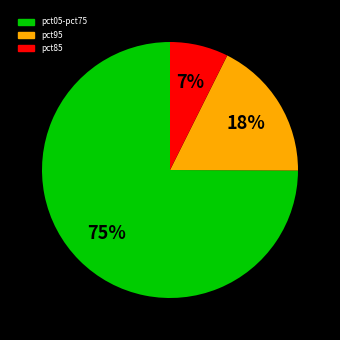

Does any single category account for the majority?

Yes